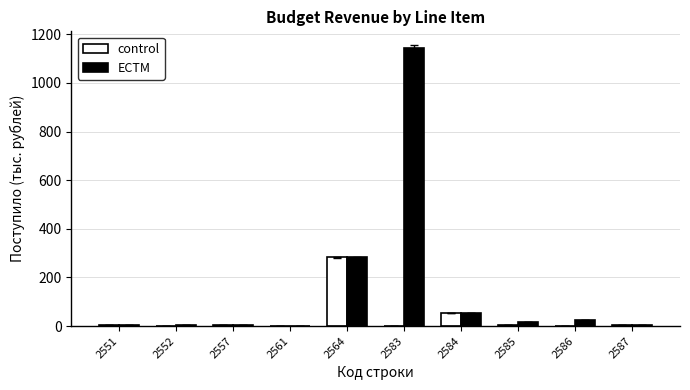

Between 2583 and 2587, which series saw the biggest shift?

ECTM